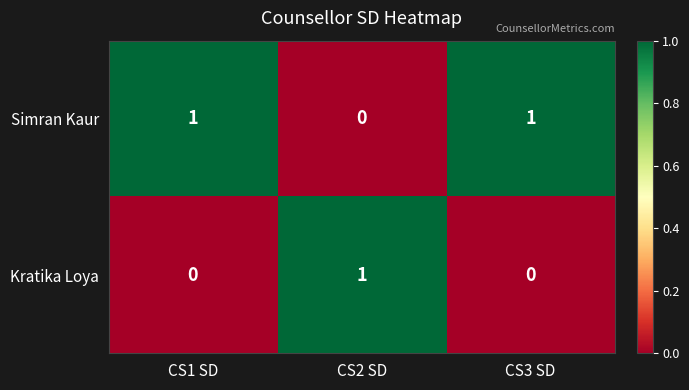

Reading left to right, list all the values displayed in this chart.

Simran Kaur: CS1 SD=1	CS2 SD=0	CS3 SD=1
Kratika Loya: CS1 SD=0	CS2 SD=1	CS3 SD=0